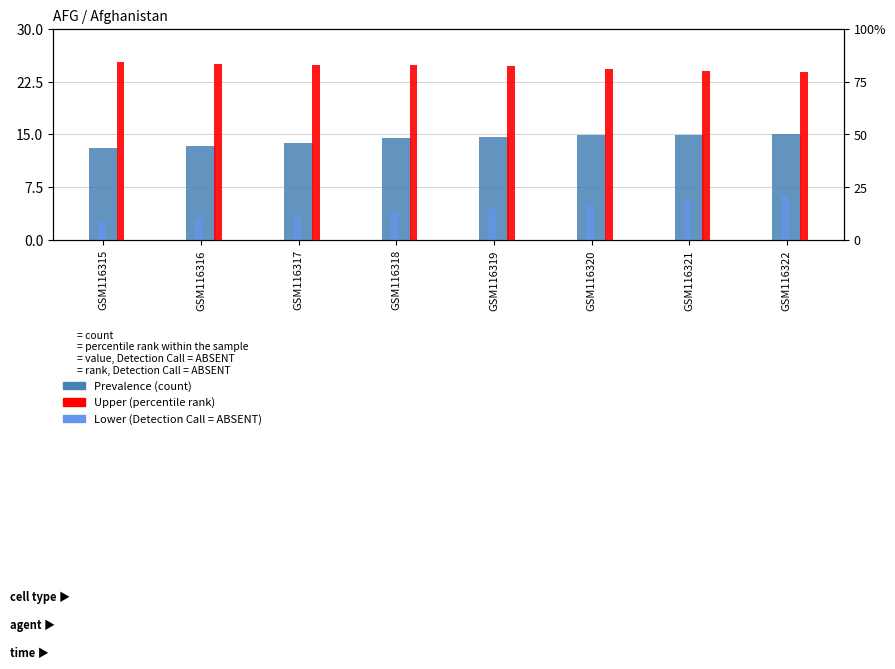

How many categories are shown in the chart?

8